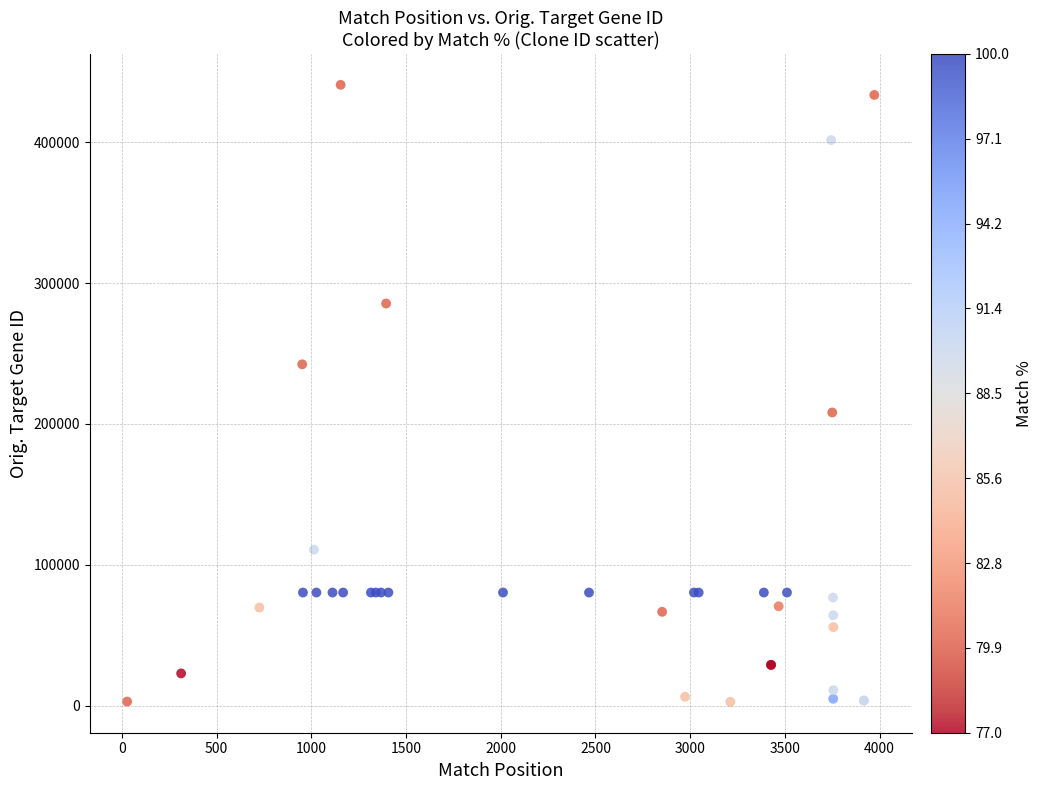

What Y value in the scatter plot is closest to 221751?

208158